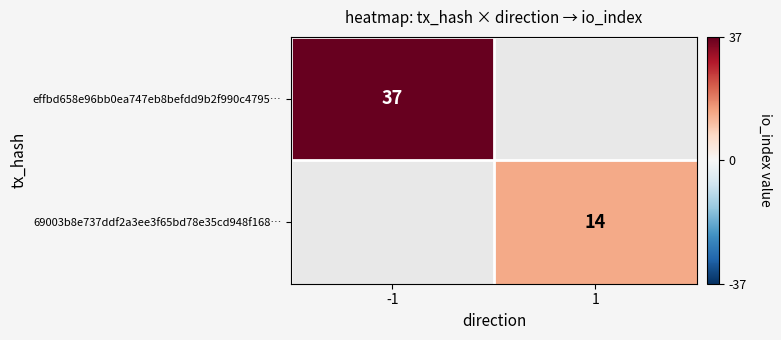

At how many categories does at least one series exceed 31?

1